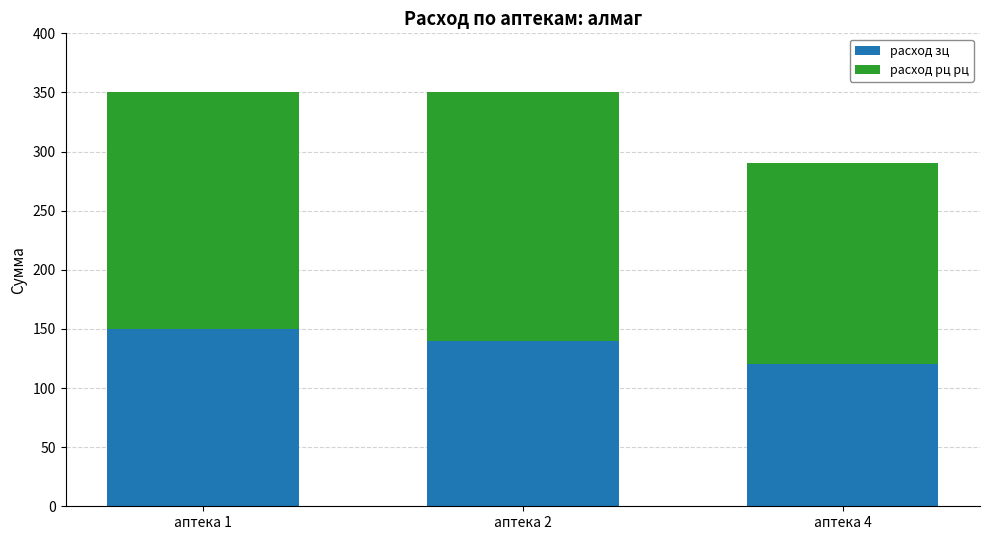

What value does the расход зц series have at аптека 1, to the nearest 5?

150